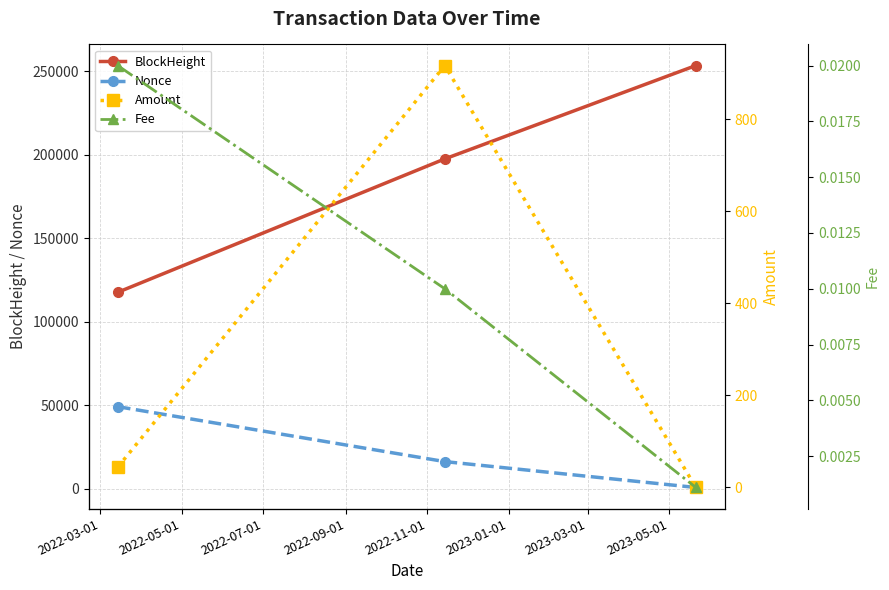

What is the value of the BlockHeight point at the 3rd from the left?

253524